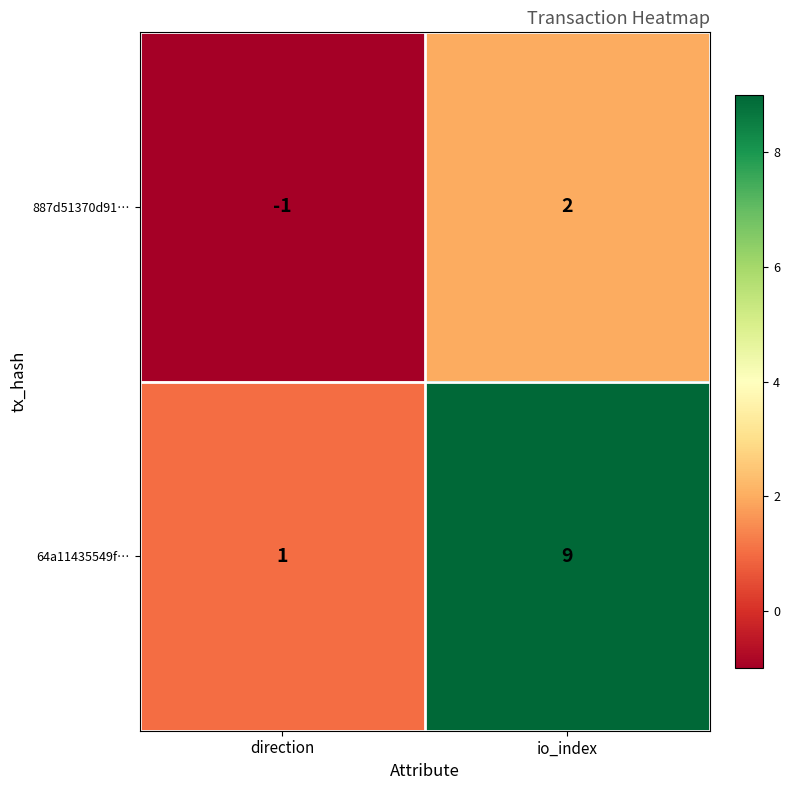

Reading left to right, what are all the values shown in this chart?

887d51370d91…: direction=-1	io_index=2
64a11435549f…: direction=1	io_index=9